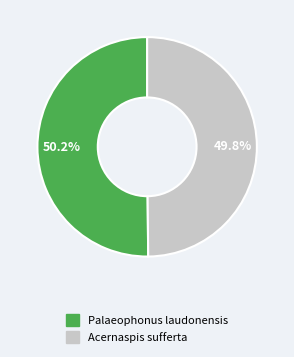

Is there a majority slice in this chart?

Yes